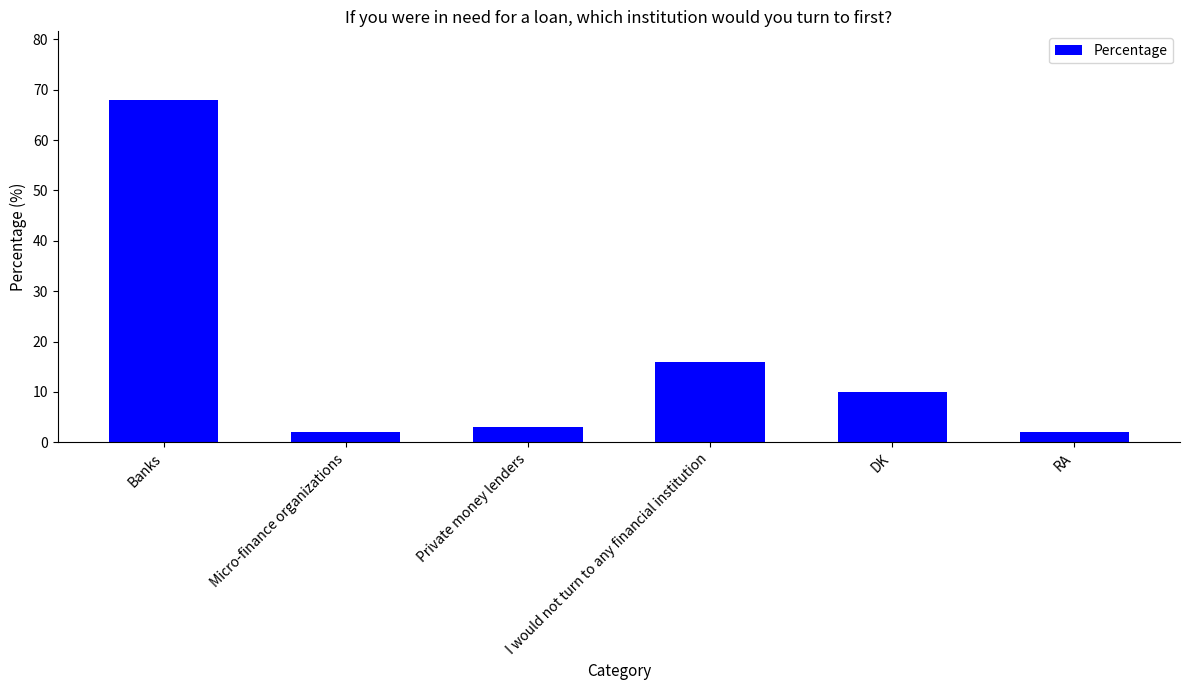

The value at Banks is 15. True or false?

False